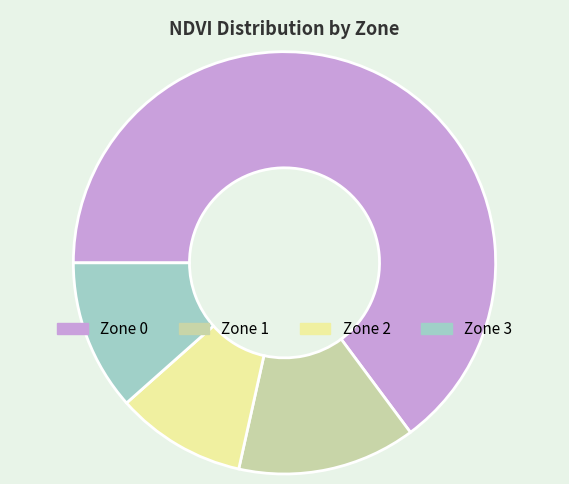

Rank the categories by value from lowest to highest.

Zone 2, Zone 3, Zone 1, Zone 0